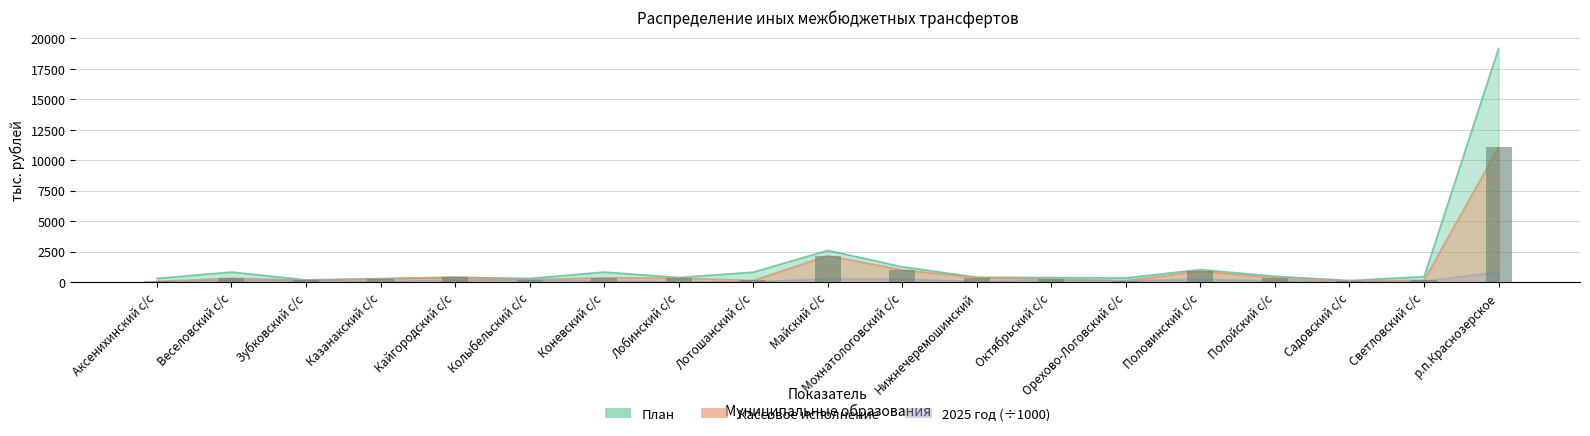

What is the difference between the second highest and second lowest values in the Кассовое исполнение series?

2111.0